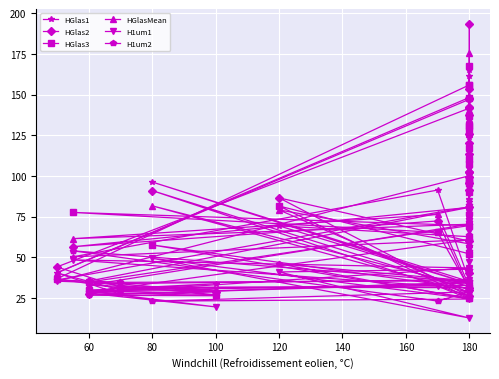

How many data points in HGlas3 are less than 90?

15